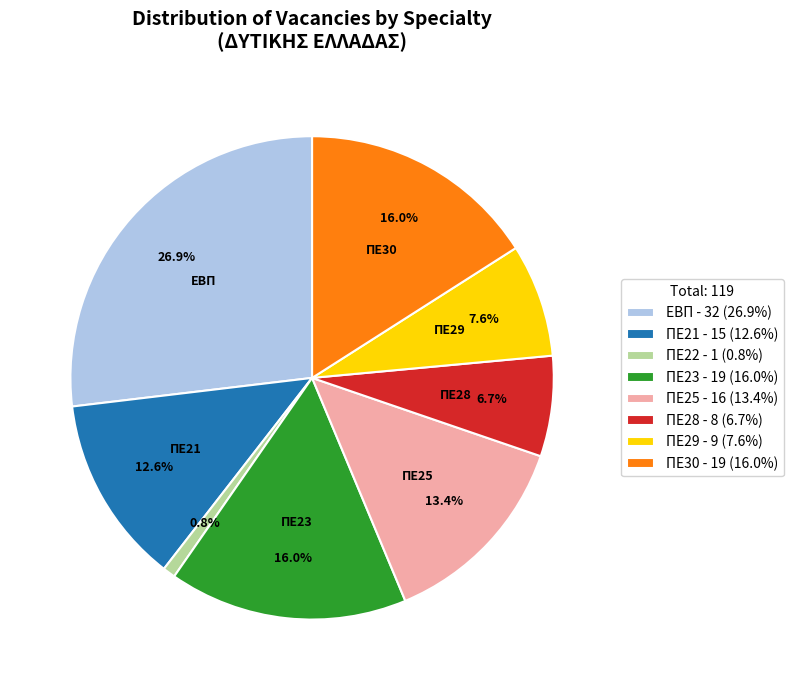

To the nearest percent, what portion does ΠΕ30 represent?

16%